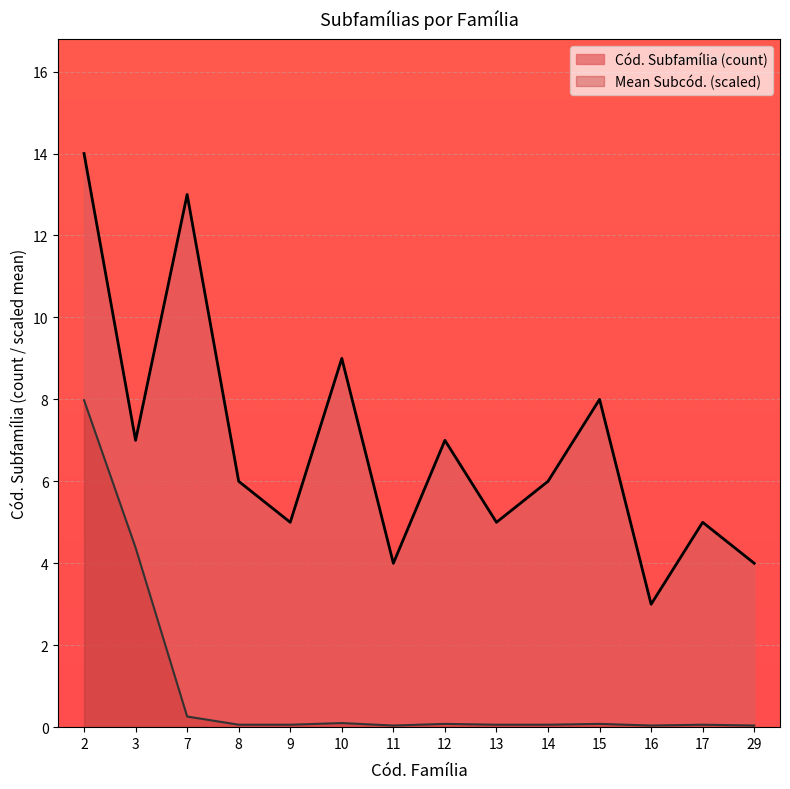

Rank the series by their maximum value, from highest to lowest.

Cód. Subfamília (count), Mean Subcód. (scaled)